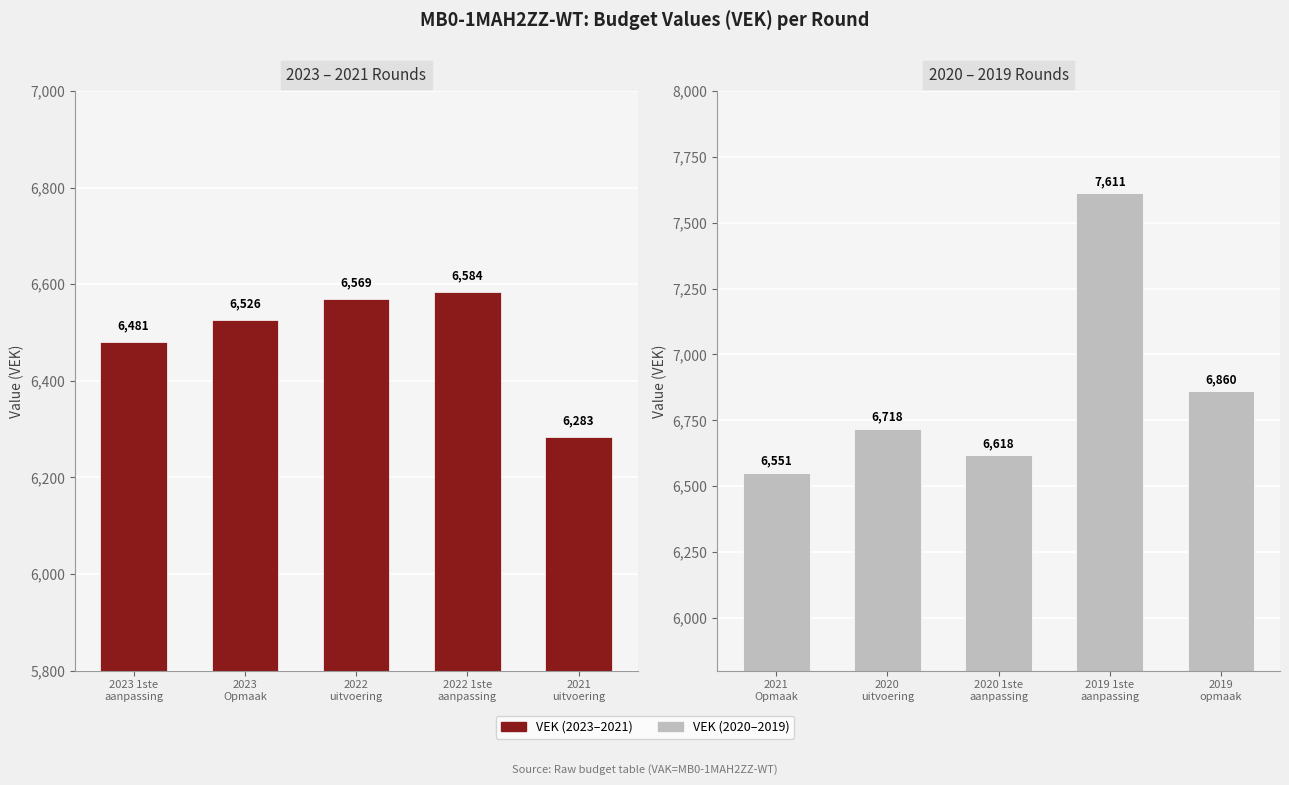

The value at 2020 uitvoering is 1977. True or false?

False